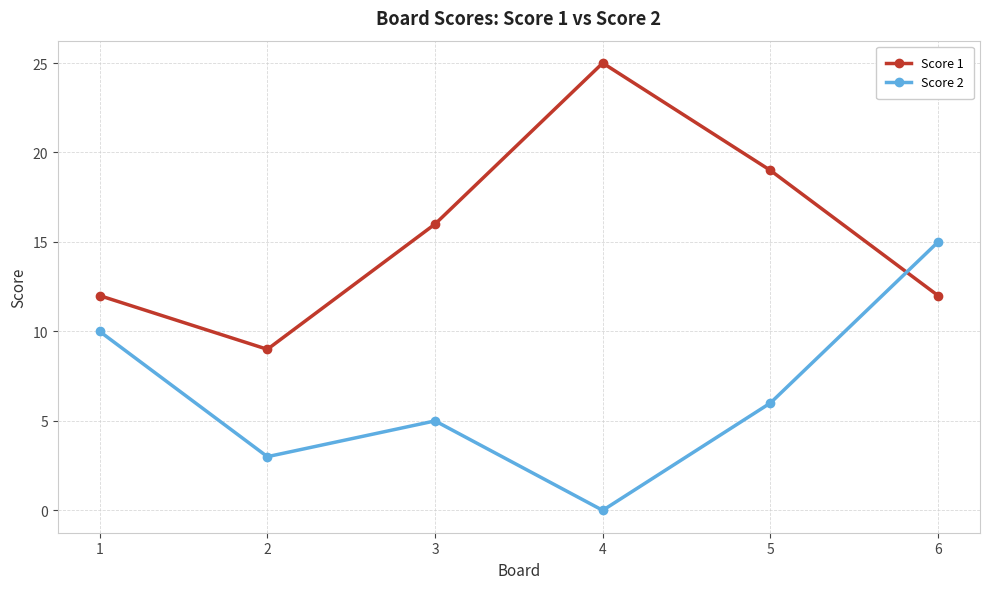

The value of Score 2 at 6 is 15. True or false?

True